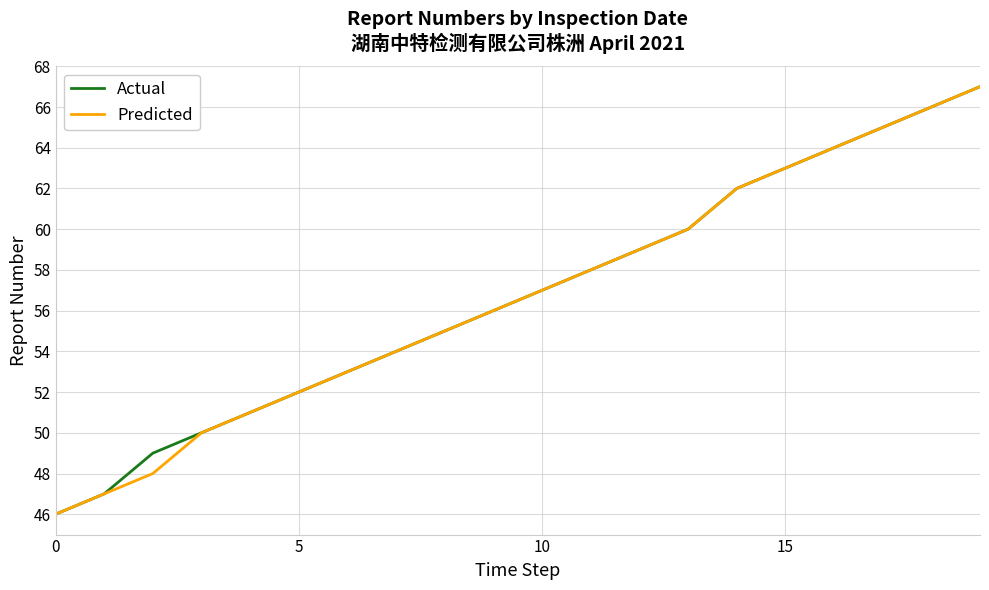

What is the minimum value shown in the chart?

46